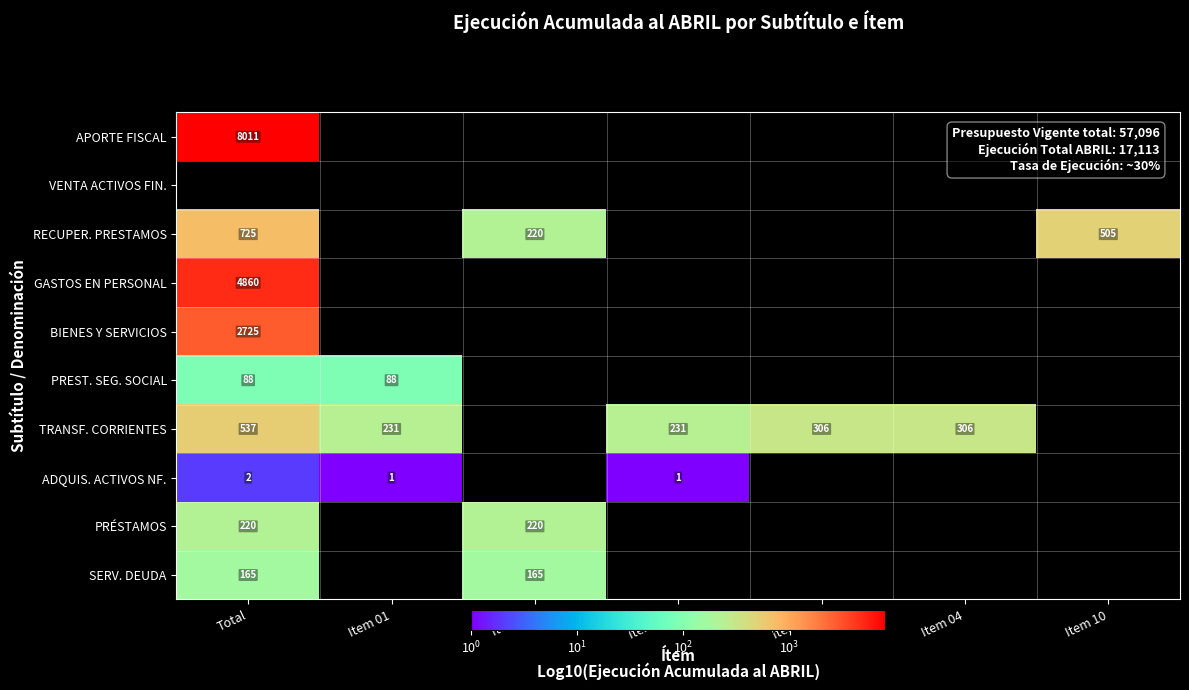

What is the sum of the TRANSF. CORRIENTES values at Item 01 and Item 008?

462